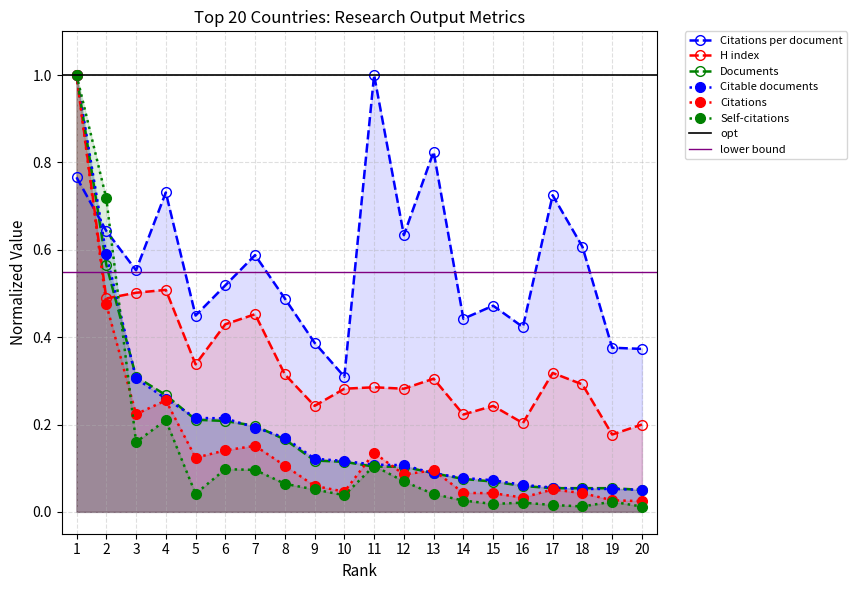

How many categories are shown in the chart?

20